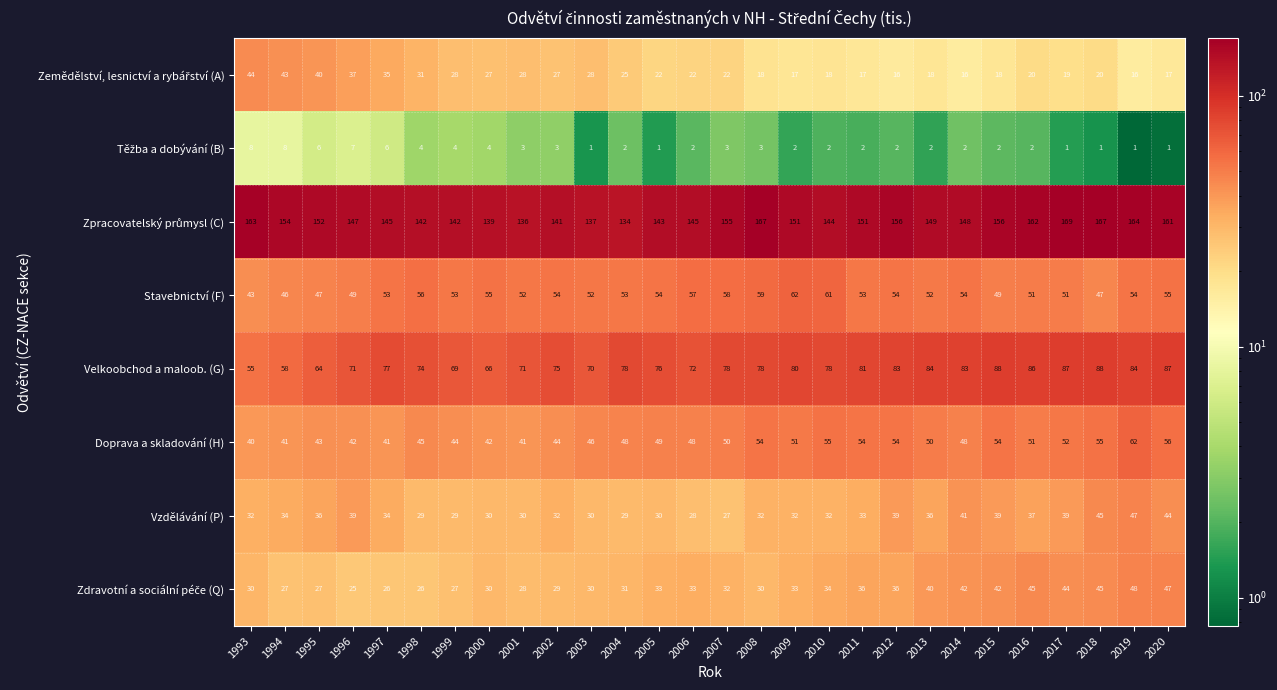

At how many categories does at least one series exceed 78?

28